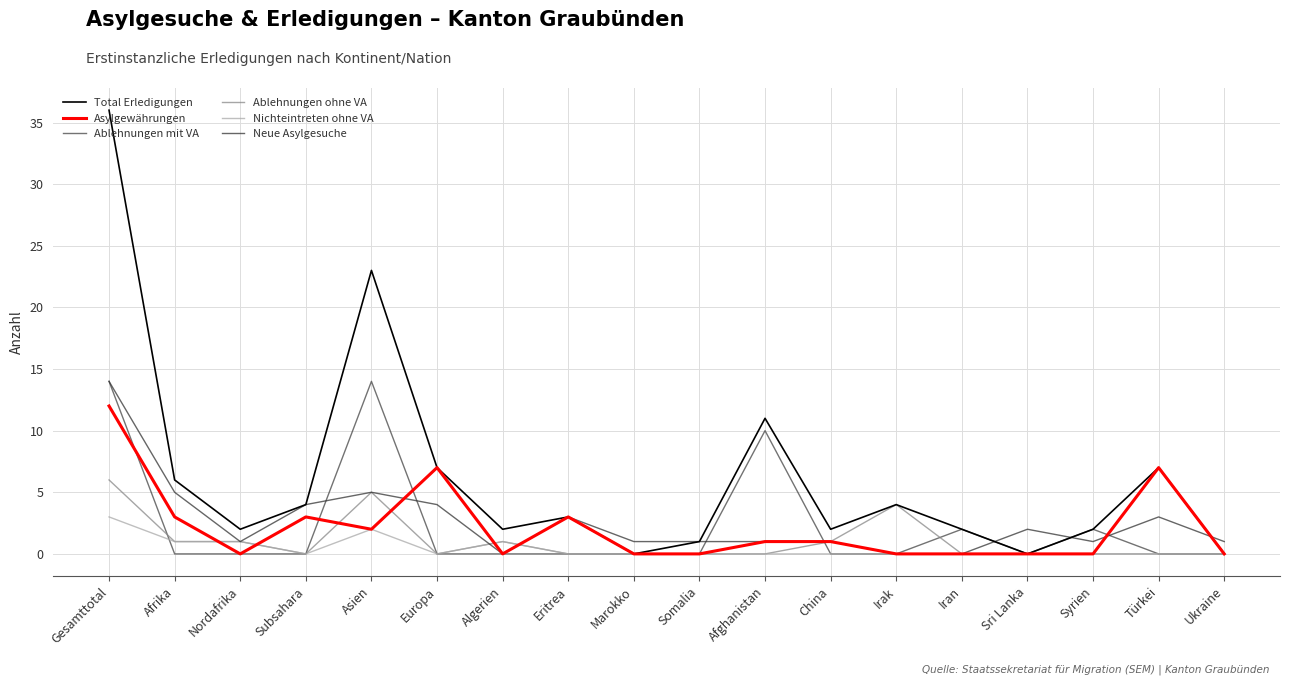

List the series in order of their peak value, lowest first.

Nichteintreten ohne VA, Ablehnungen ohne VA, Asylgewährungen, Ablehnungen mit VA, Neue Asylgesuche, Total Erledigungen